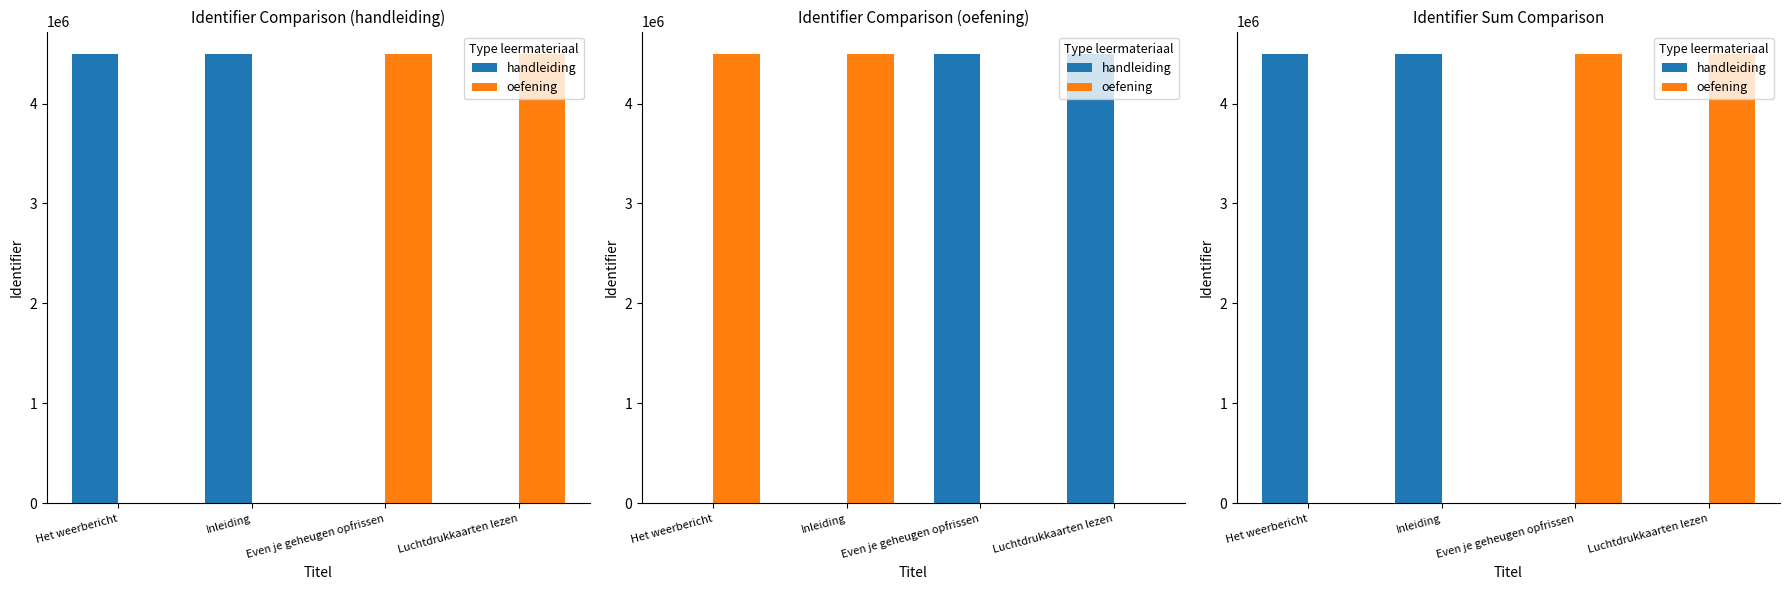

What is the difference between the maximum and minimum values in the handleiding series?

4494888